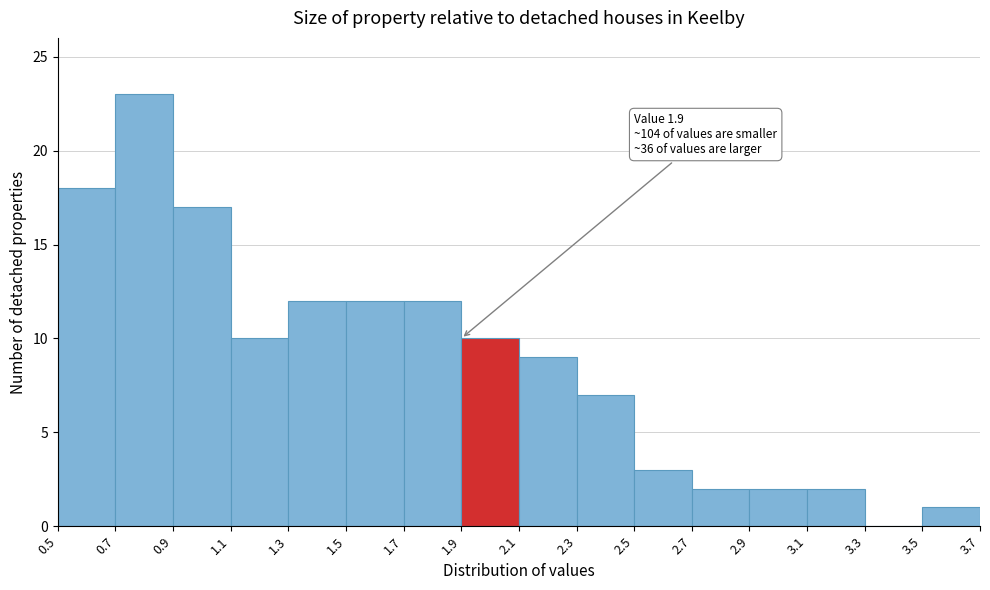

Over which range of the x-axis is the bar tallest?

0.7 to 0.9